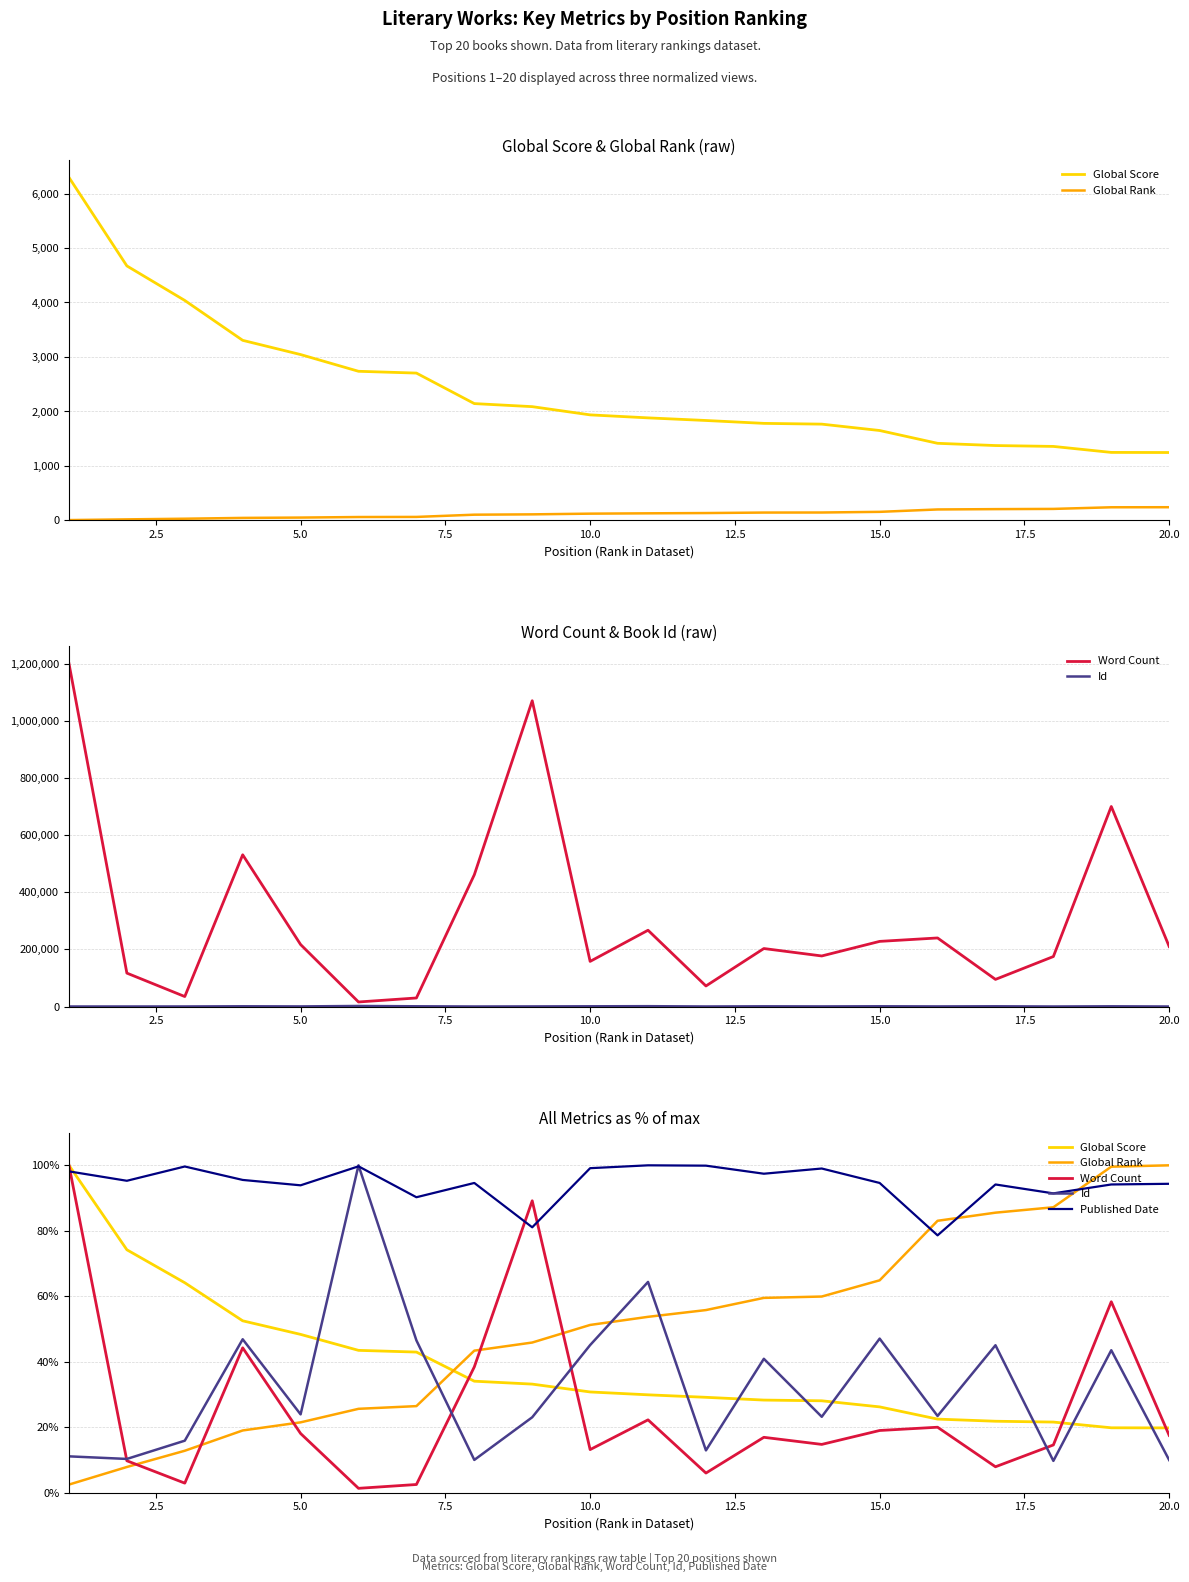

True or false: Global Rank has a value of 38.3 at 5.0.

False